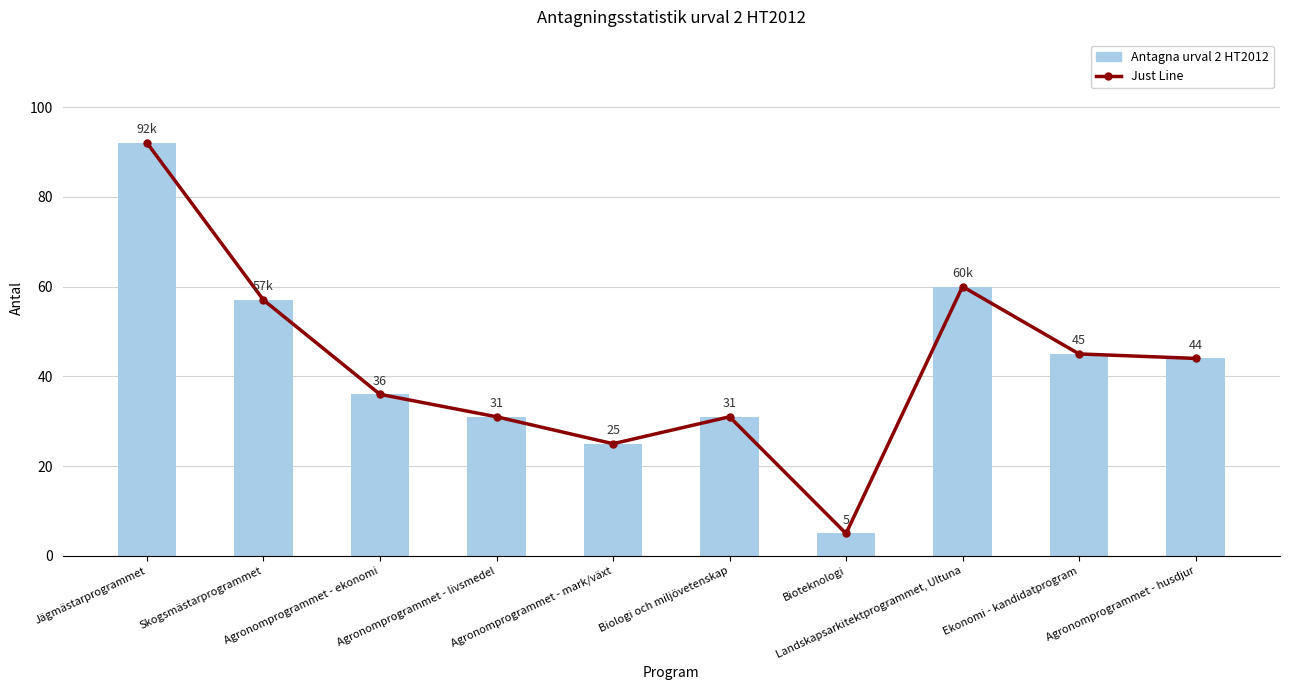

How many data points in Antagna urval 2 HT2012 are less than 44?

5